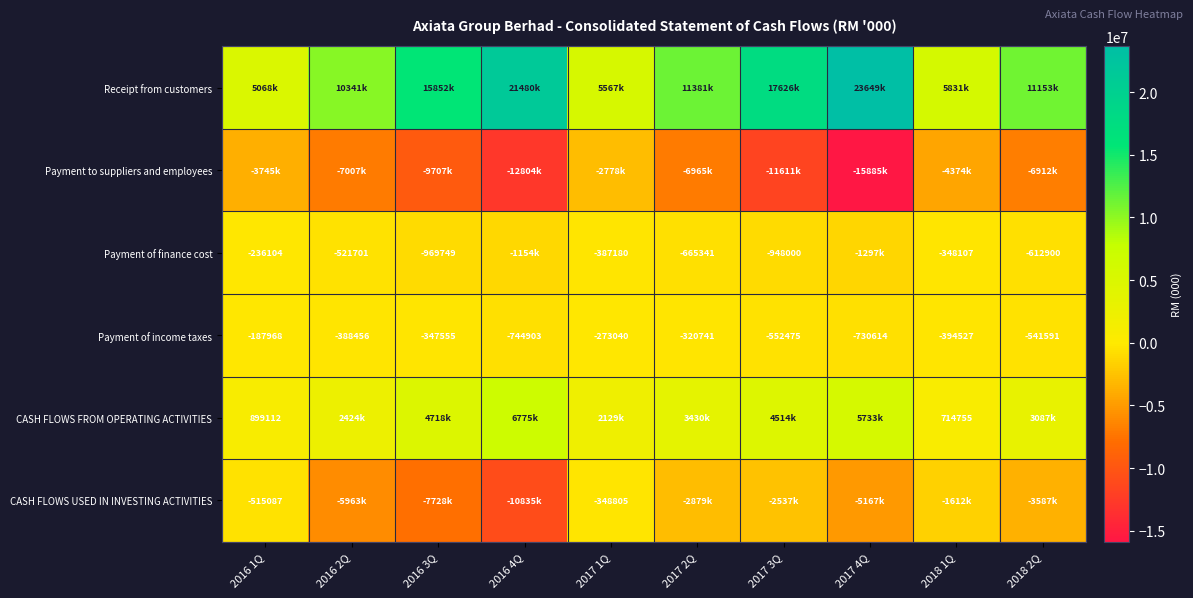

Which category has the highest value across all series?

2017 4Q